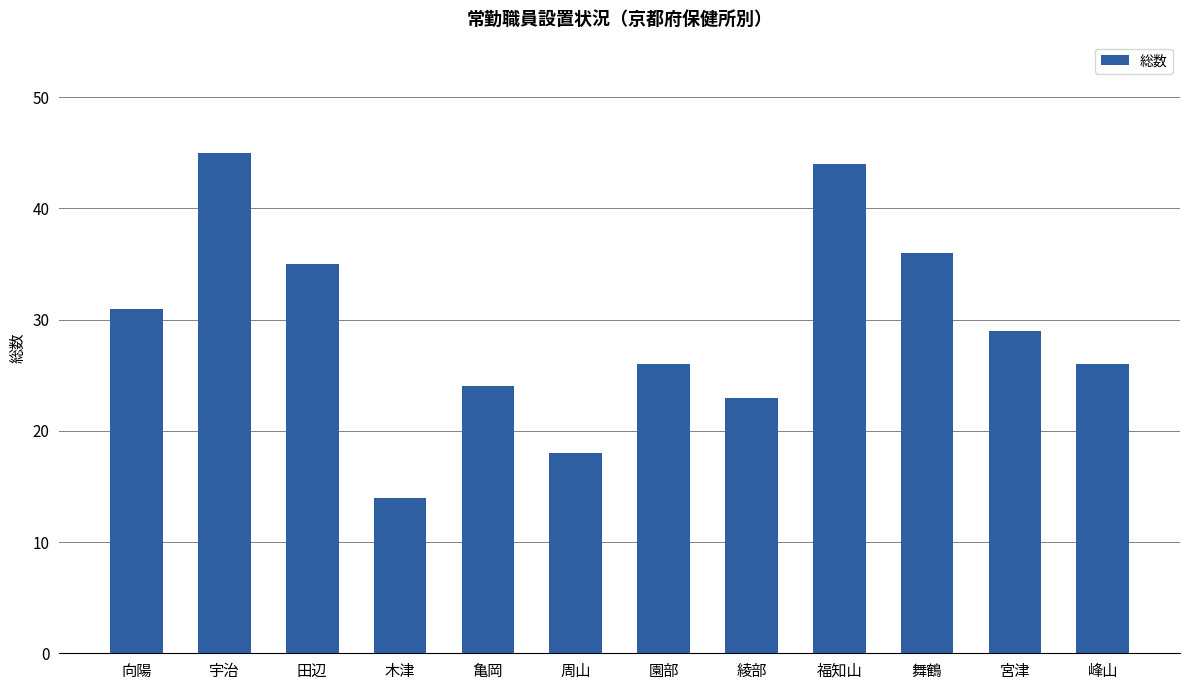

What is the ratio of the value at 舞鶴 to the value at 綾部?

1.6